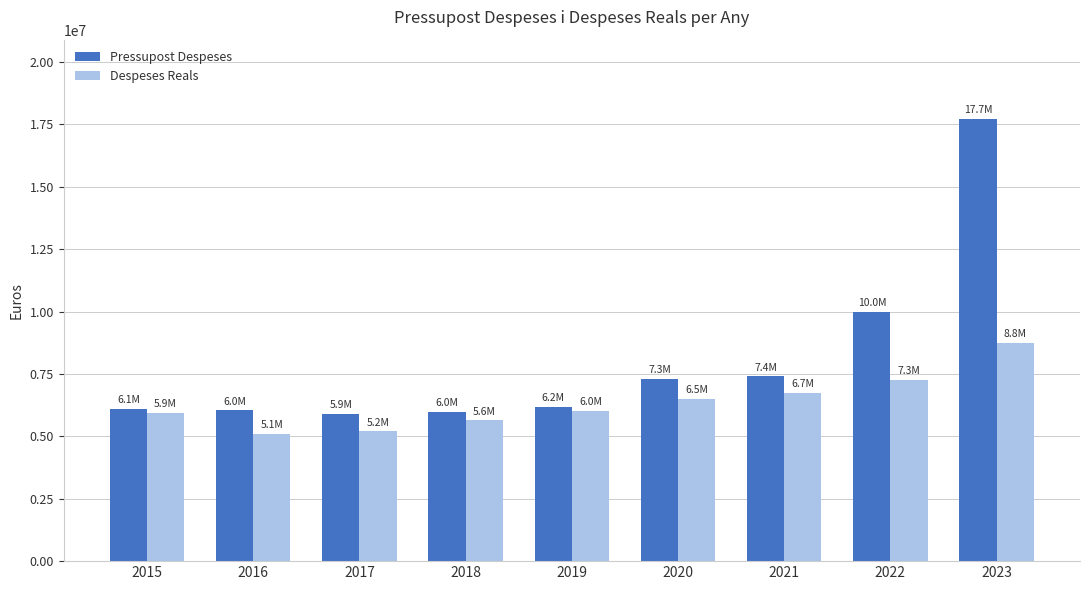

What is the total value across all series at 2022?

17246778.1